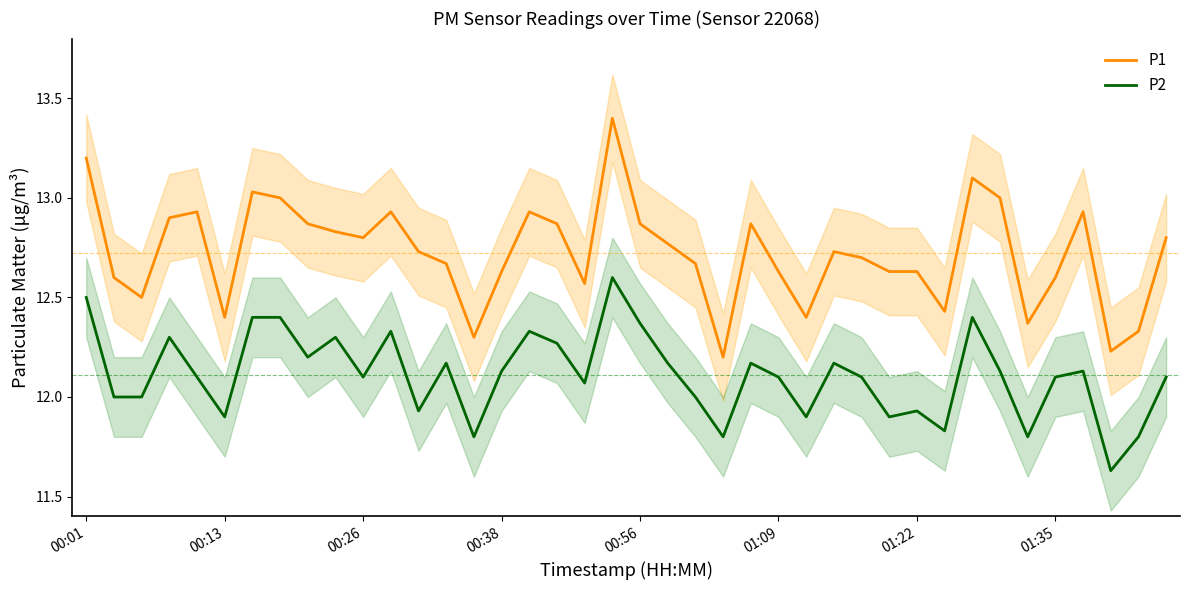

The value of P2 at 00:26 is 3.8. True or false?

False